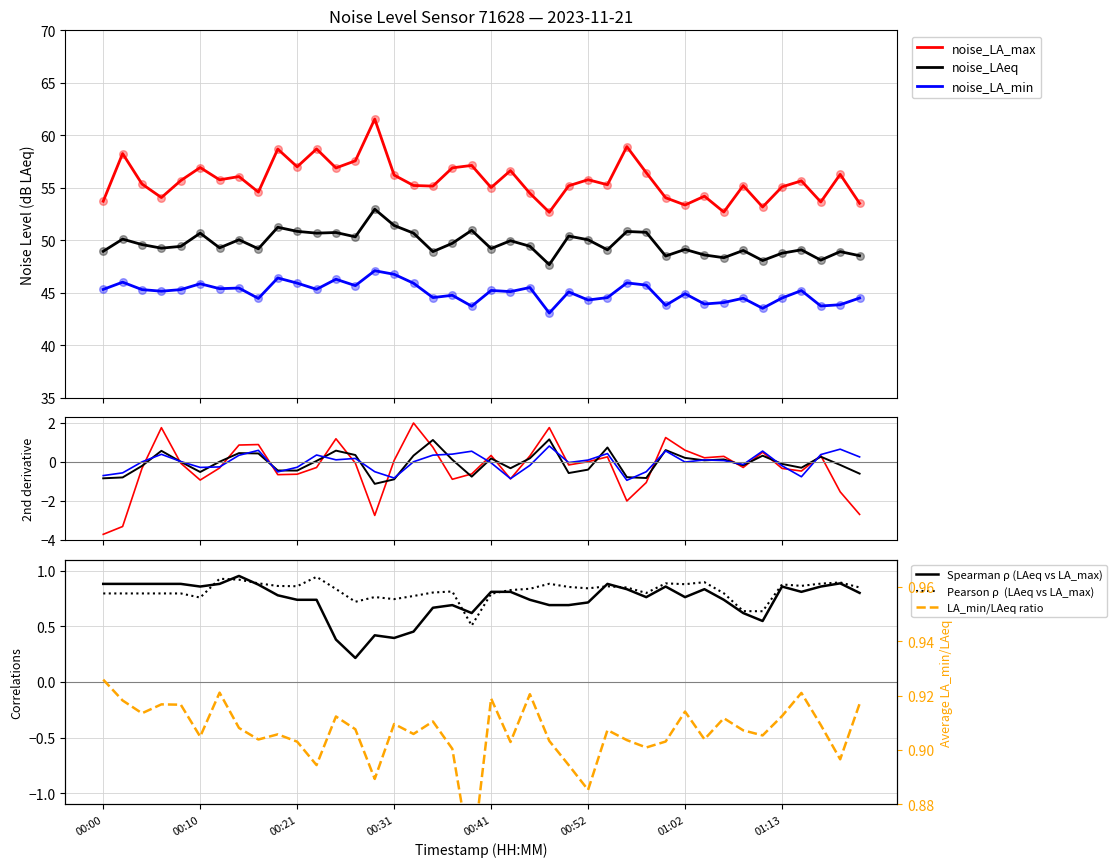

What is the total value across all series at 01:00?

146.4